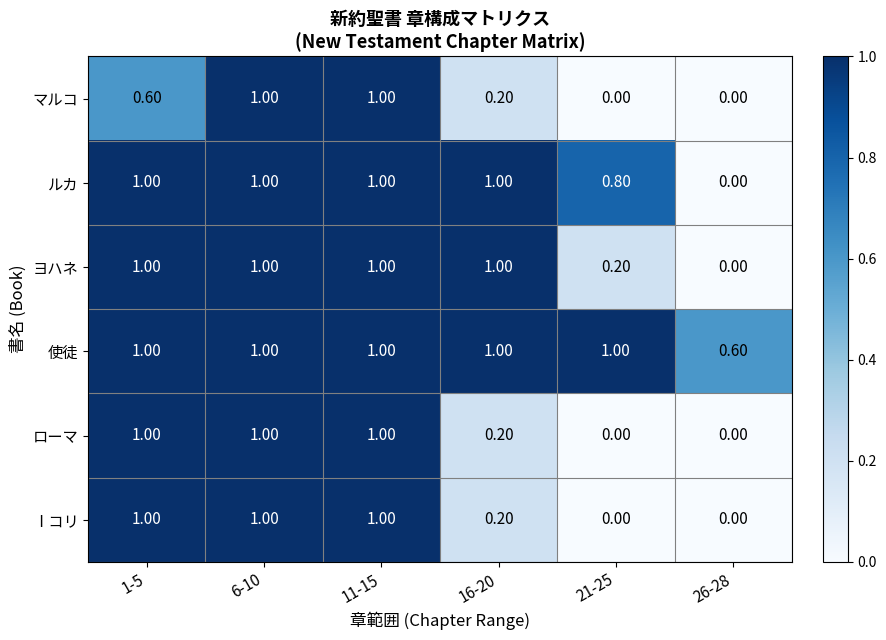

Which series changed the most between 1-5 and 11-15?

マルコ